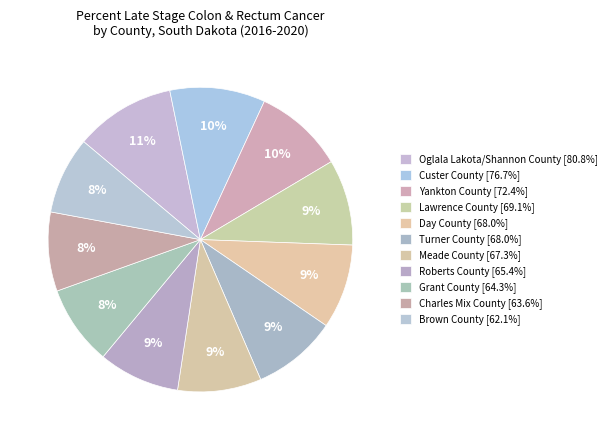

How many segments does this pie chart have?

11